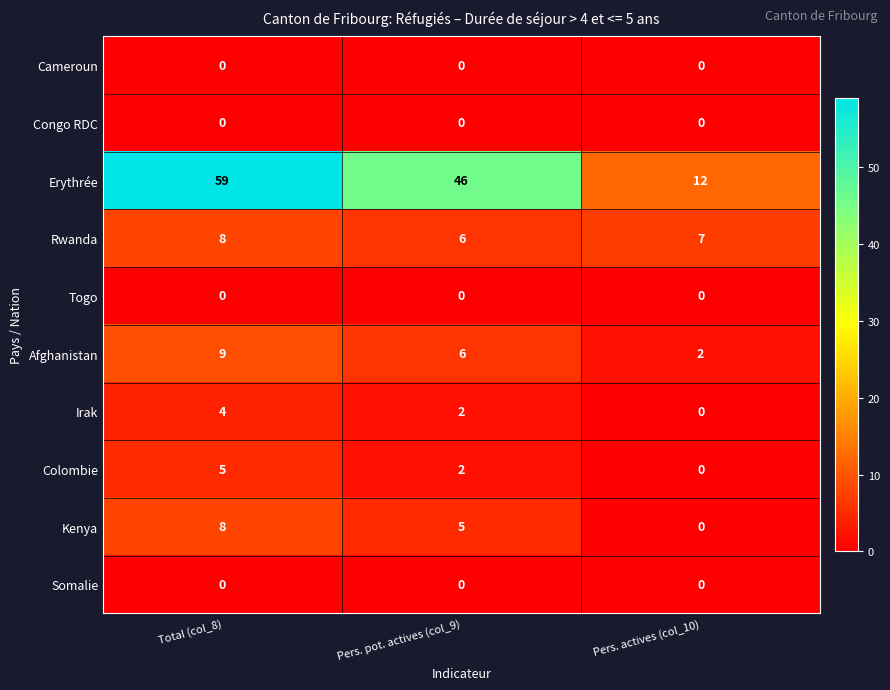

What is the maximum value shown in the chart?

59